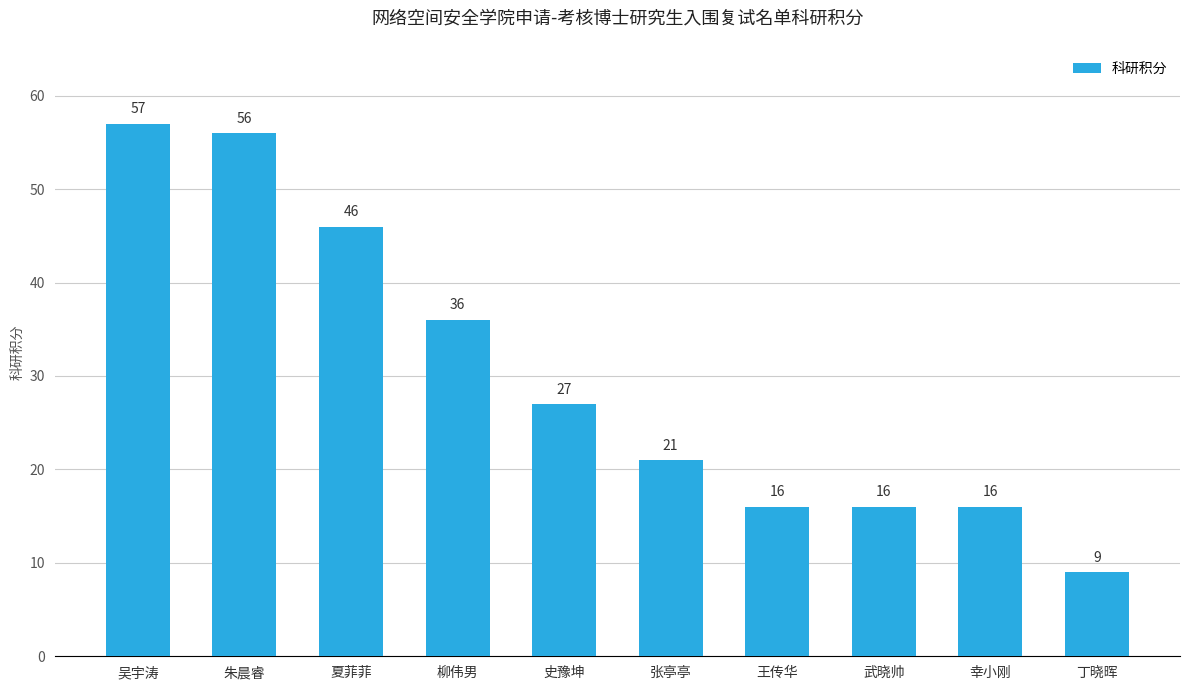

Does the chart contain stacked bars?

No